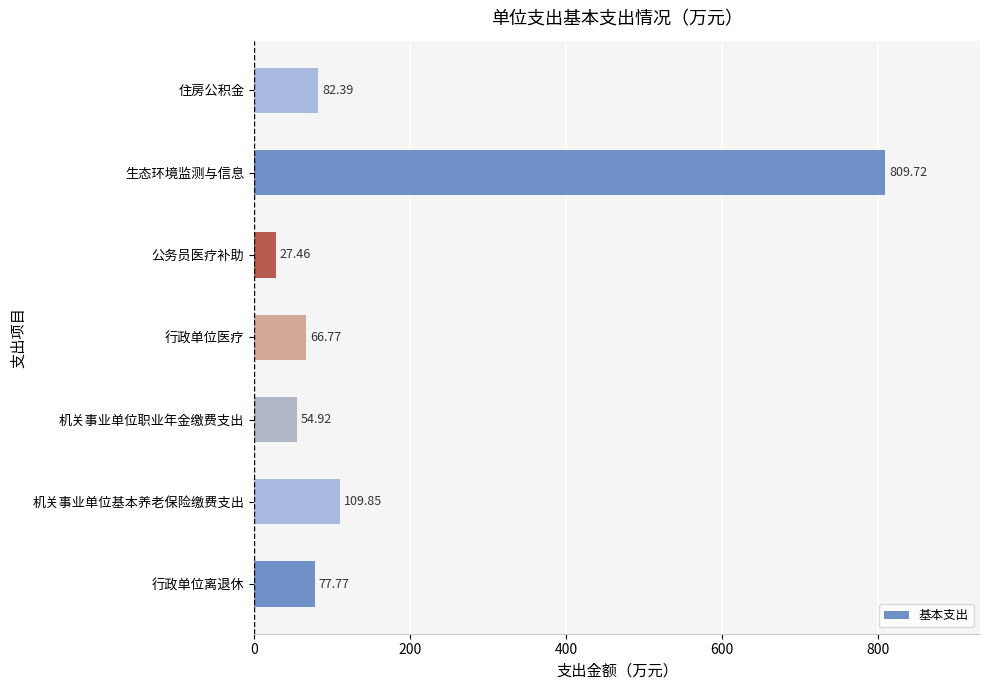

What is the difference between the values at 行政单位离退休 and 机关事业单位基本养老保险缴费支出?

32.1